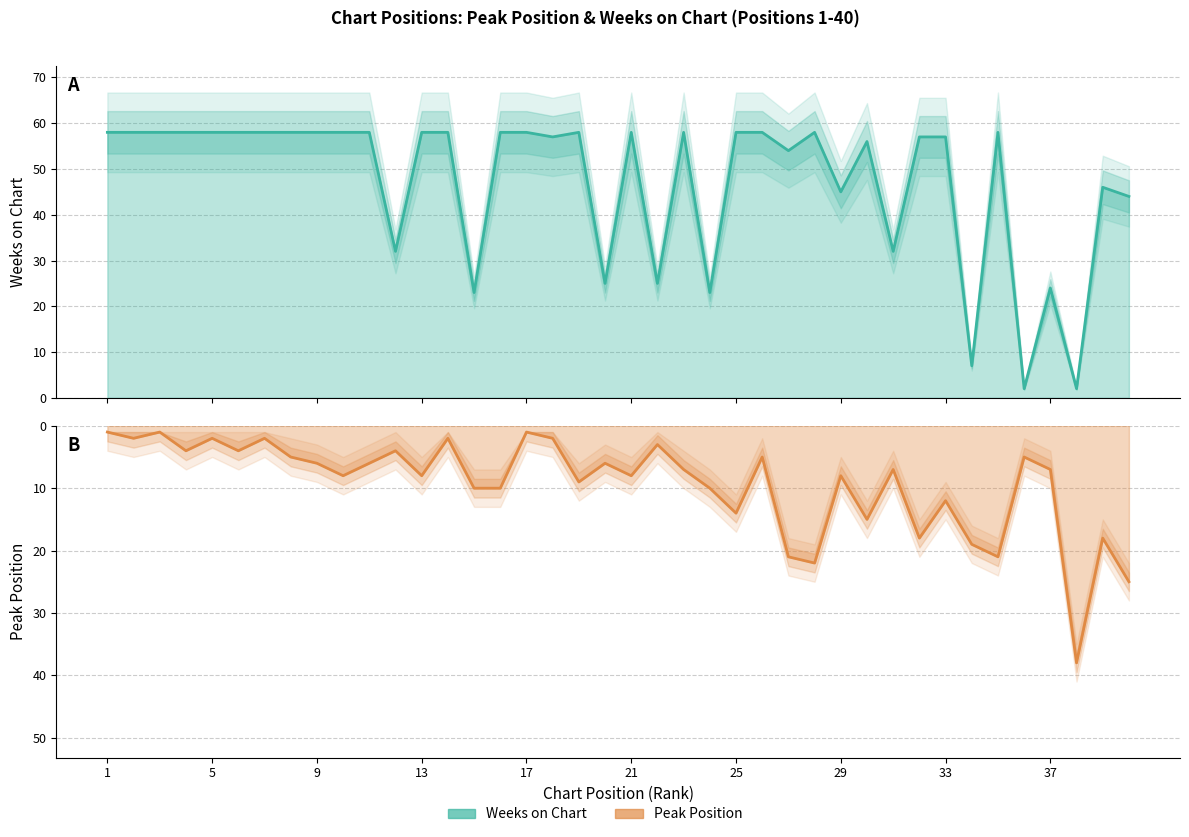

Which series ends up on top after the final intersection of Weeks on Chart (line) and Peak Position (line)?

Weeks on Chart (line)